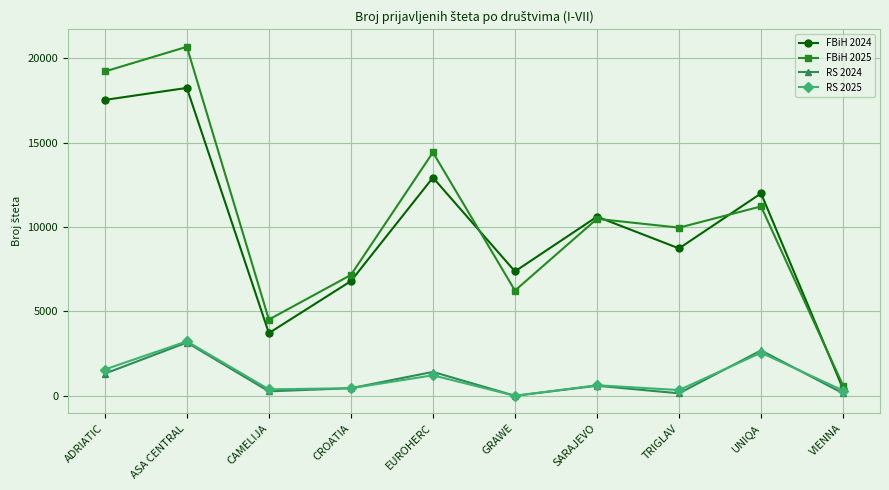

What is the difference between the maximum and minimum values in the RS 2025 series?

3227